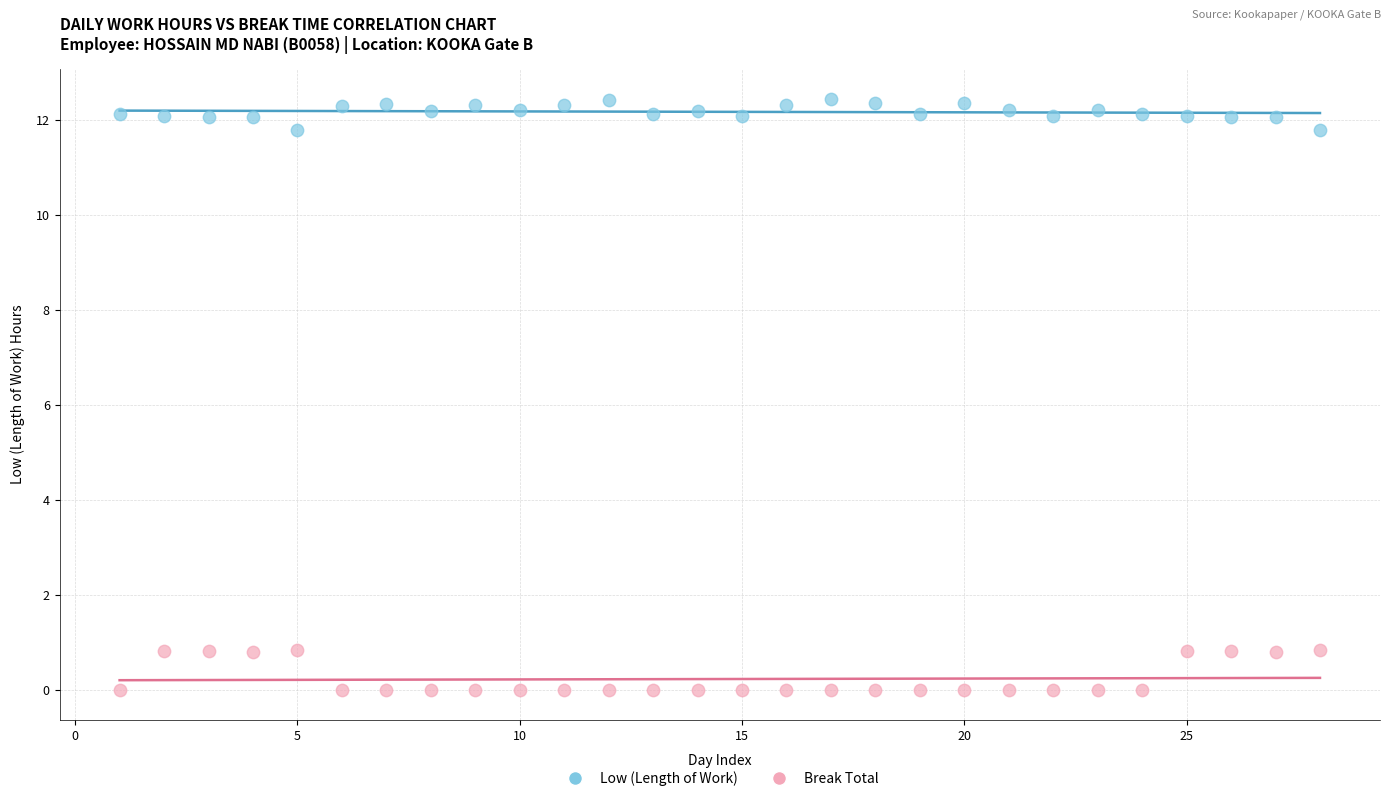

Which series has the largest Y range (max minus min)?

Break Total